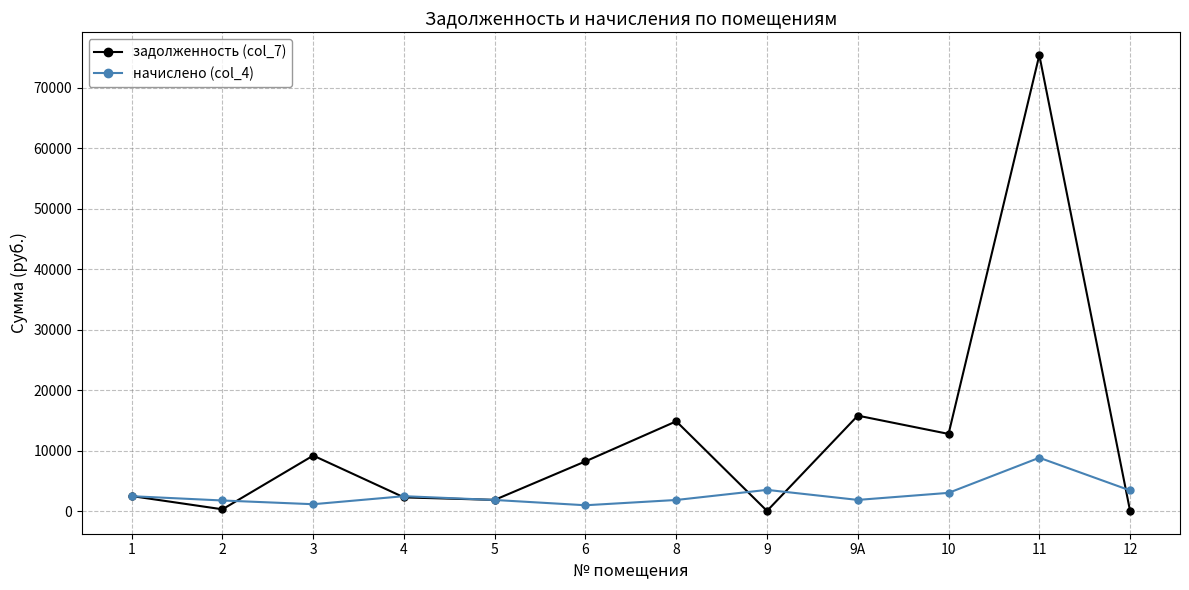

How many values in the задолженность (col_7) series exceed 8230?

6